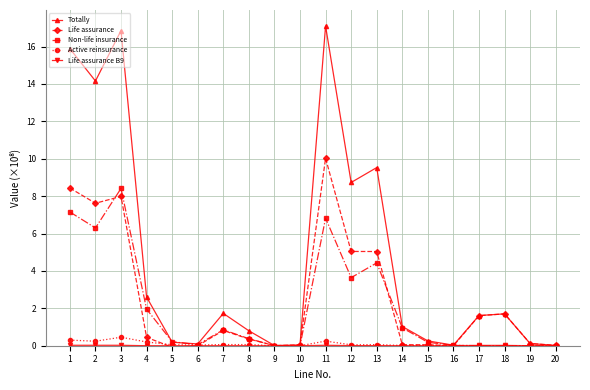

The Life assurance series shows 0.0 at 9. True or false?

True